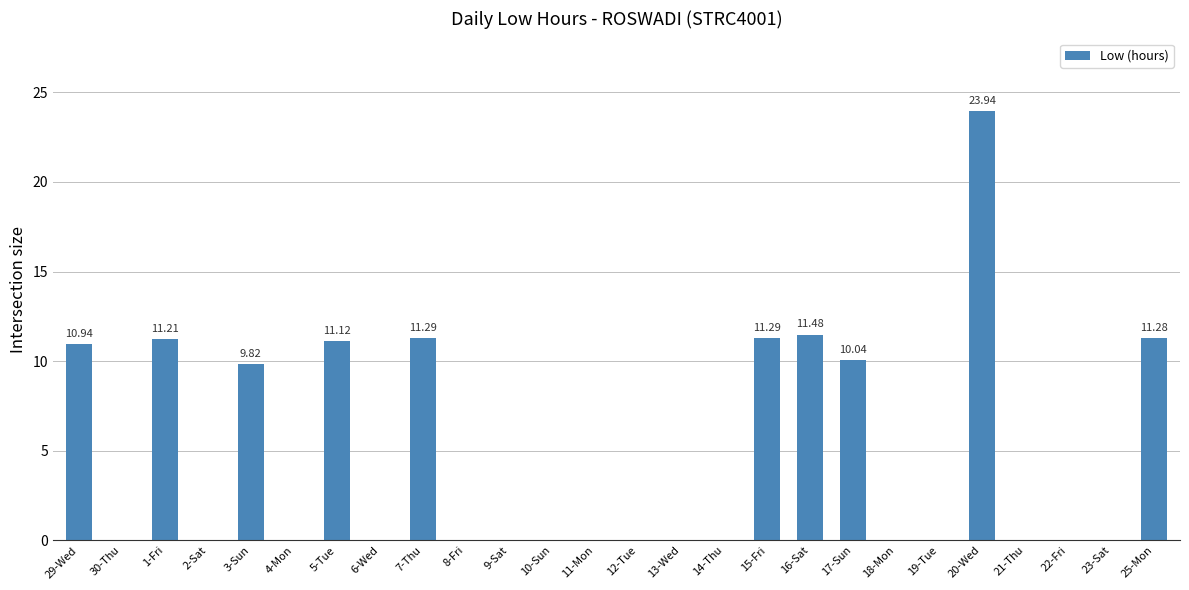

What is the sum of the values at 29-Wed and 17-Sun?

21.0